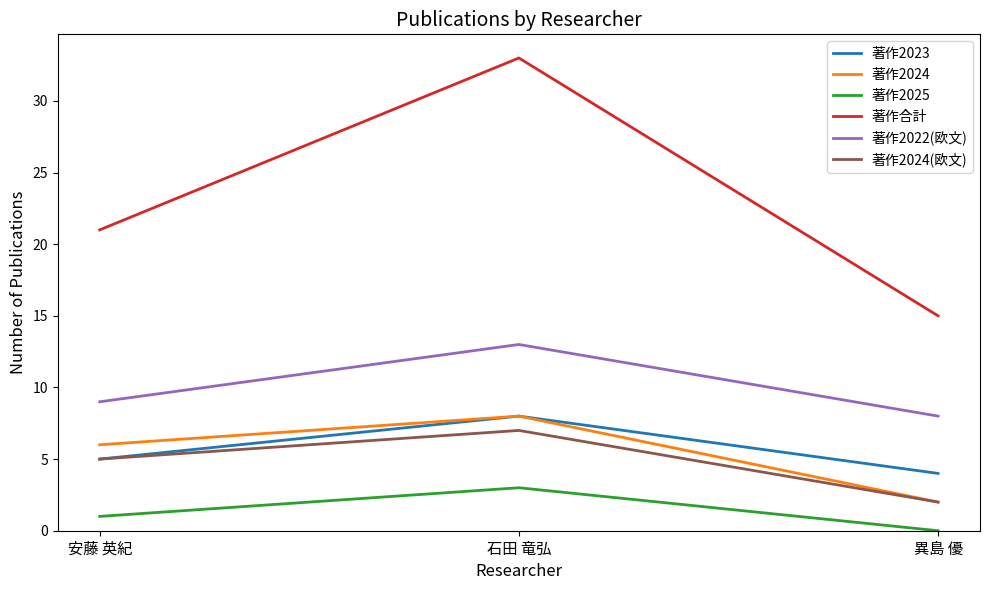

Is it true that 著作2024(欧文) equals 5 at 安藤 英紀?

True